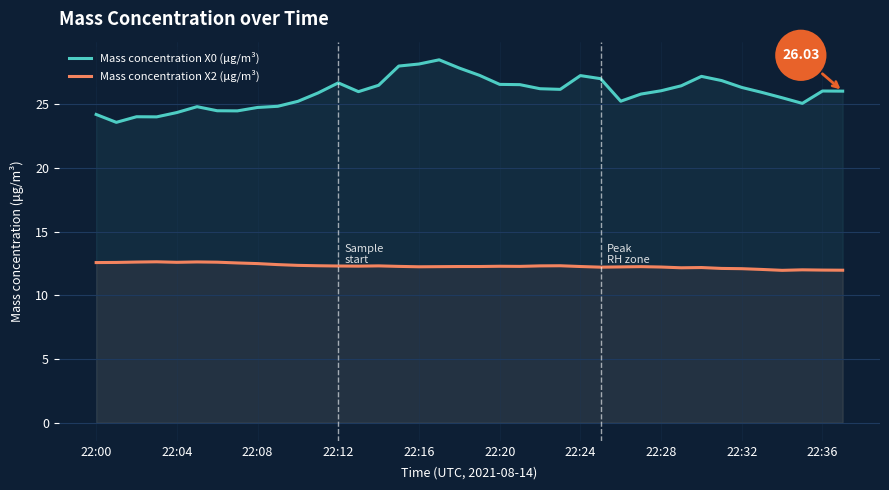

How many distinct data groups are displayed?

2